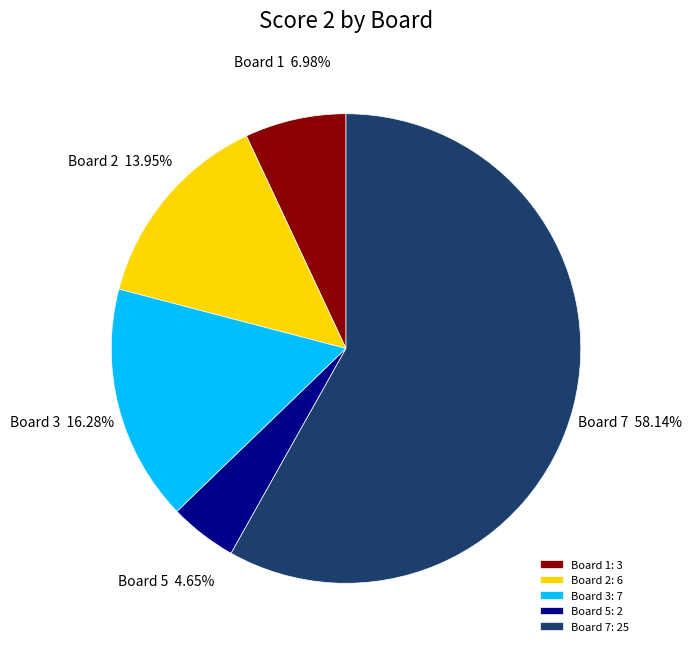

Does Board 7: 25 represent more than half of the total?

Yes